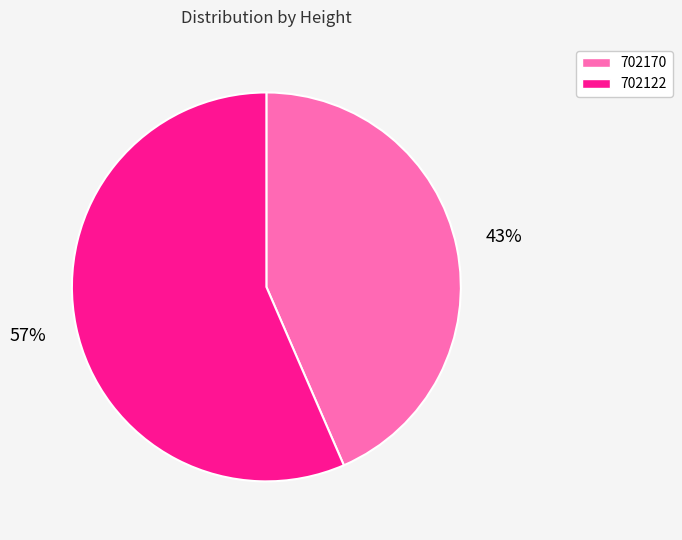

Is the sum of 702122 and 702170 greater than half?

Yes